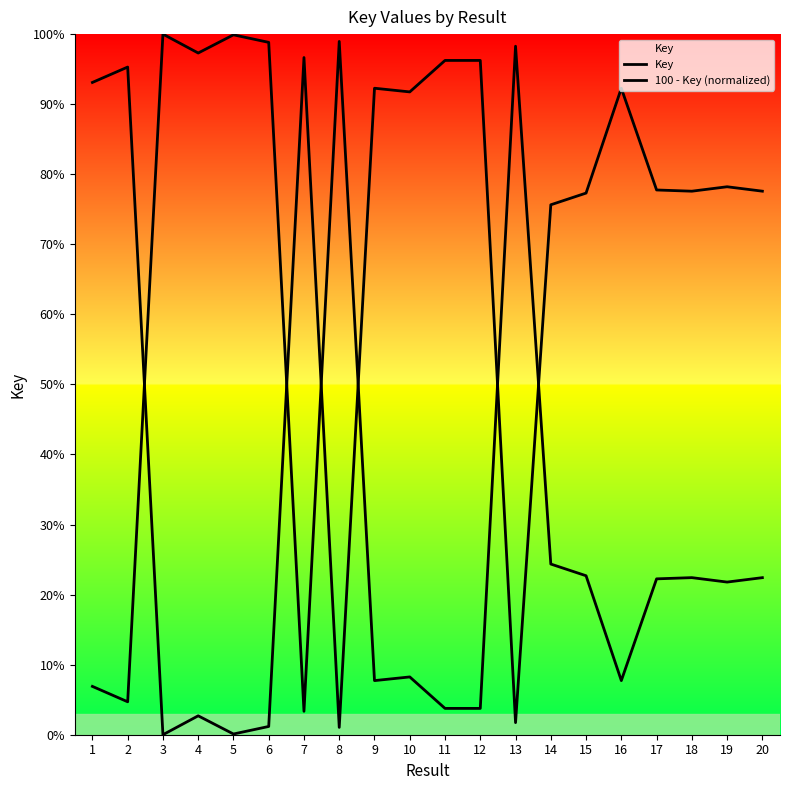

Is the value of Key at 7 greater than the value of 100 - Key (normalized) at 13?

Yes